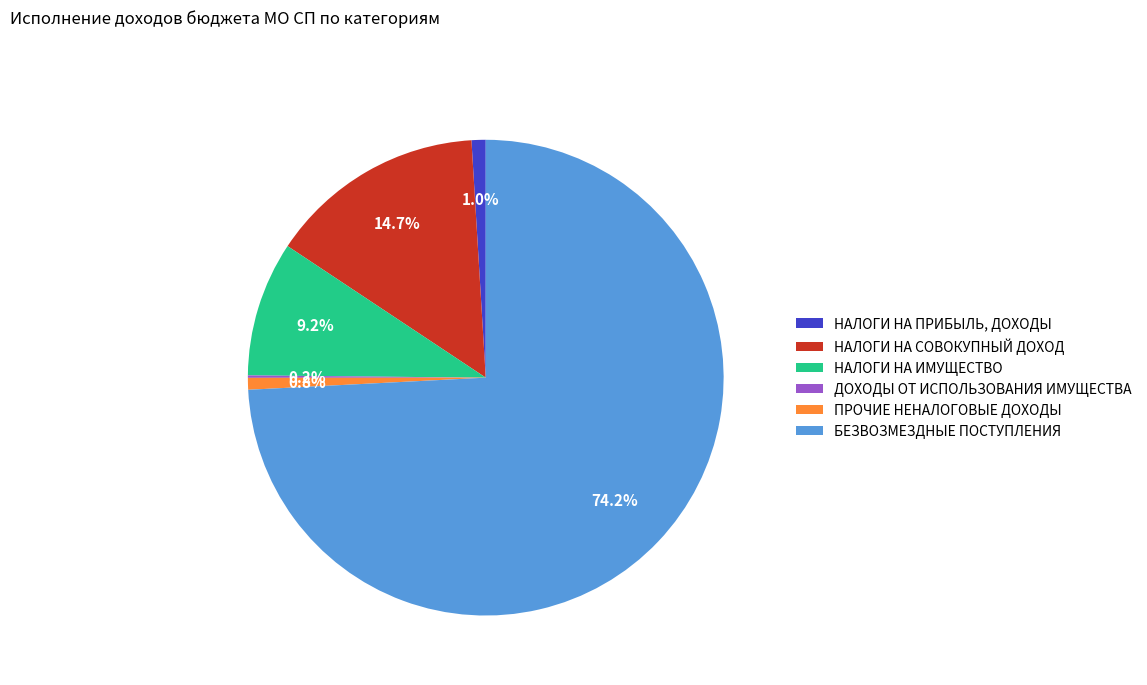

Combined, do ПРОЧИЕ НЕНАЛОГОВЫЕ ДОХОДЫ and НАЛОГИ НА ИМУЩЕСТВО account for over 50%?

No